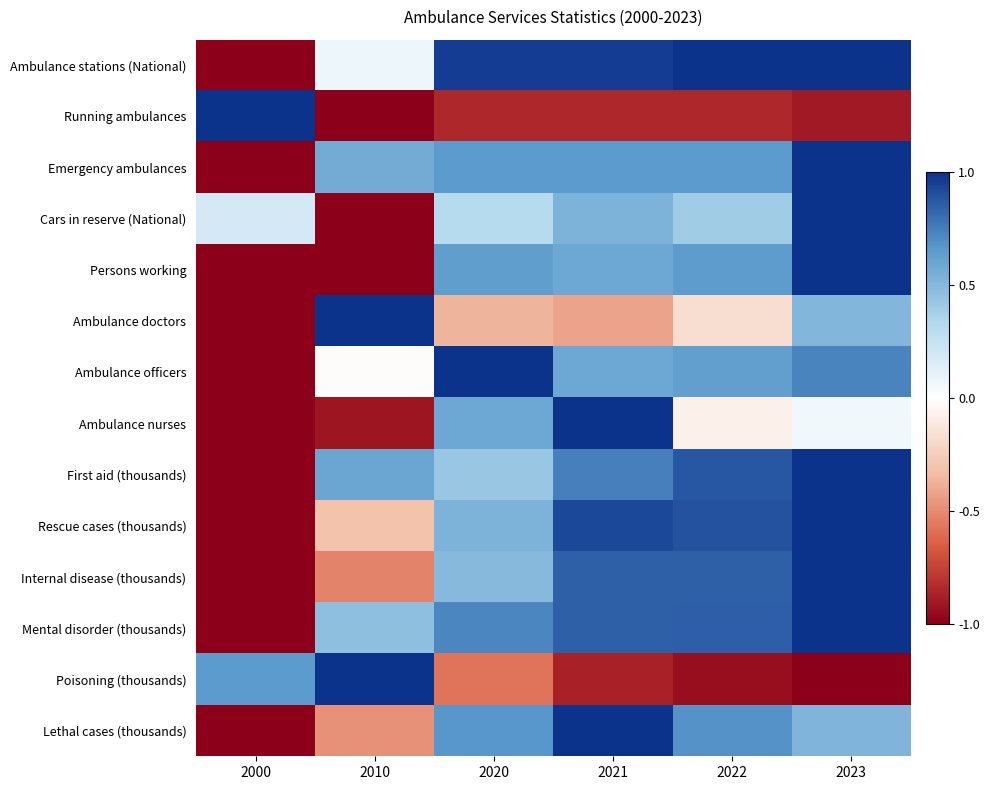

Between 2000 and 2010, which is larger?

2010